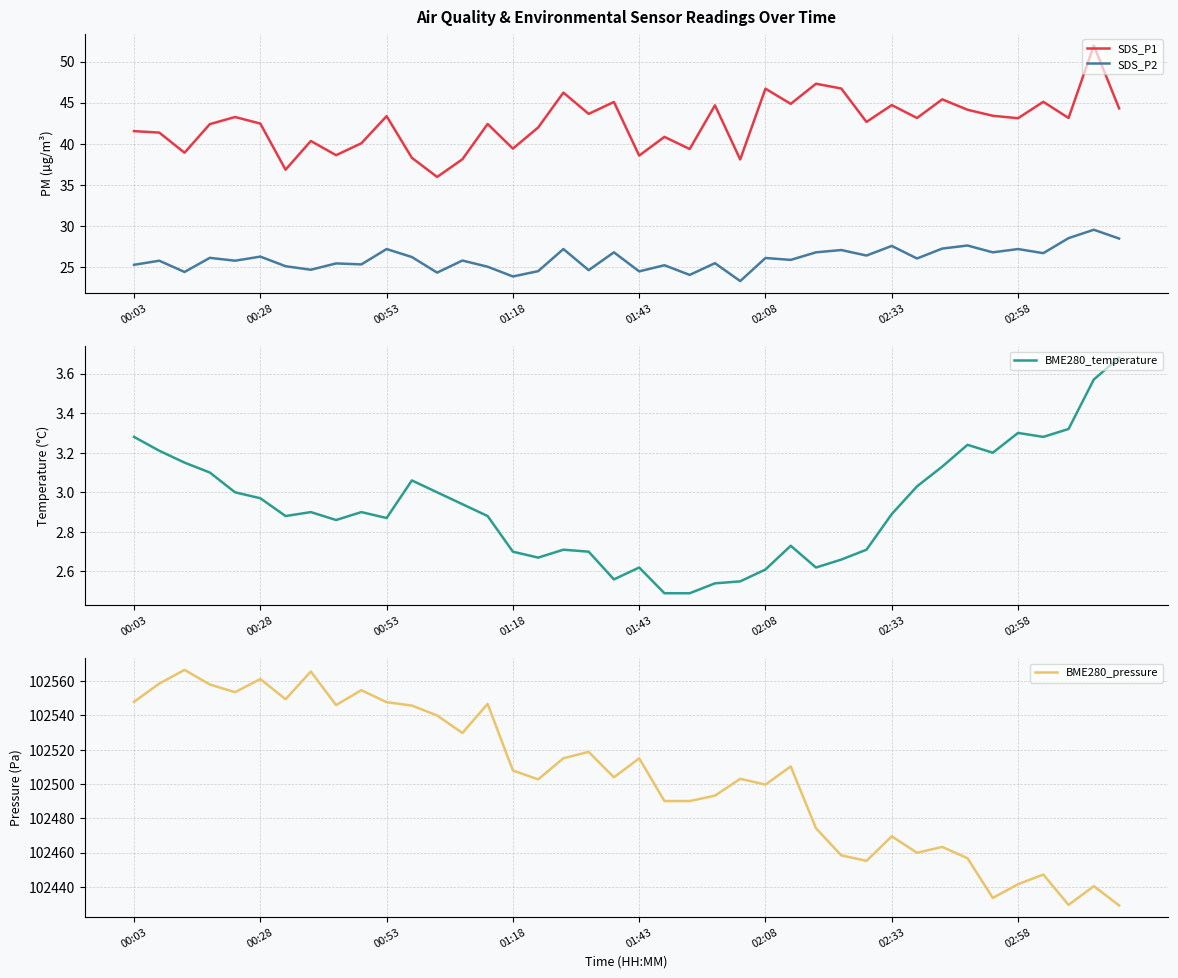

True or false: SDS_P1 has a value of 45.4 at 32.

True